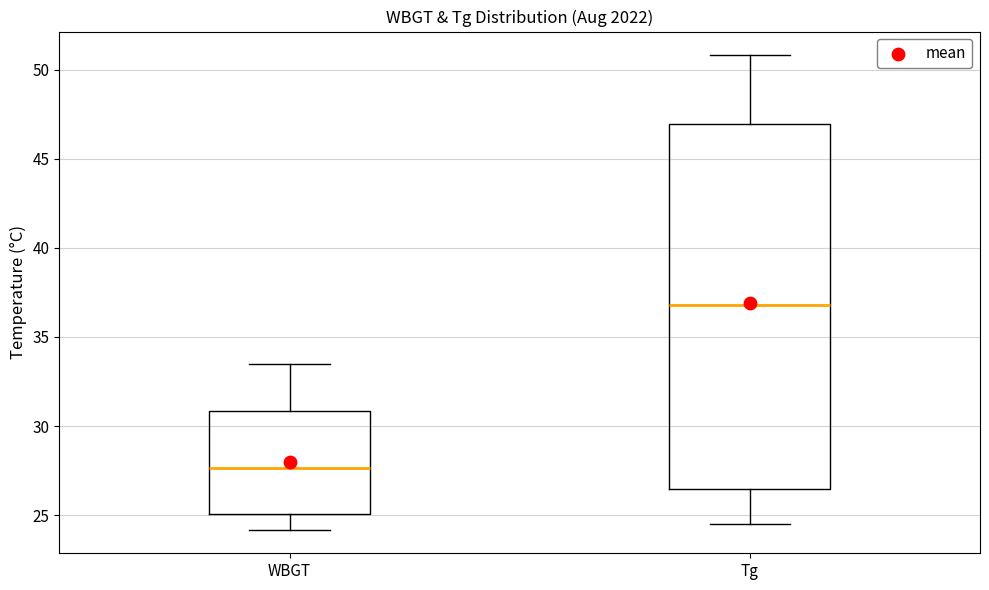

Reading left to right, read every box against the y-axis: the position of its median line, the range the box covers, and the ends of its whiskers. The values are not printed on the chart, so give them approximately, as read against the axis.

WBGT: median 27.5, box 25.0 to 31.0, whiskers 24.0 to 33.5
Tg: median 37.0, box 26.5 to 47.0, whiskers 24.5 to 51.0